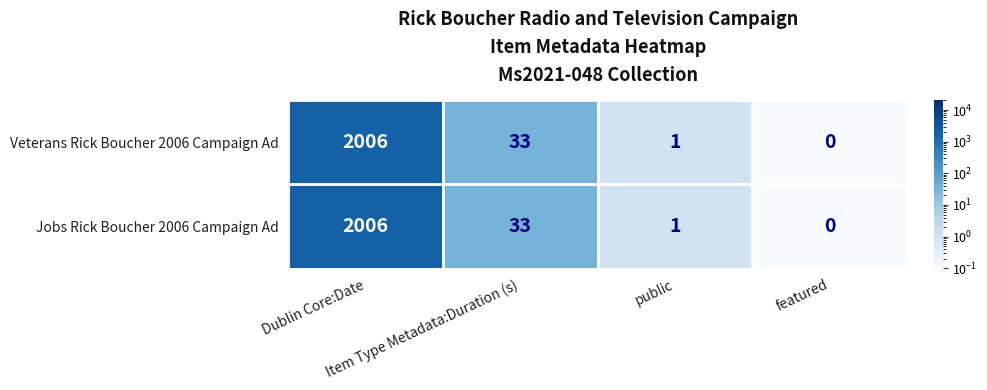

What is the maximum value for Veterans Rick Boucher 2006 Campaign Ad?

2006